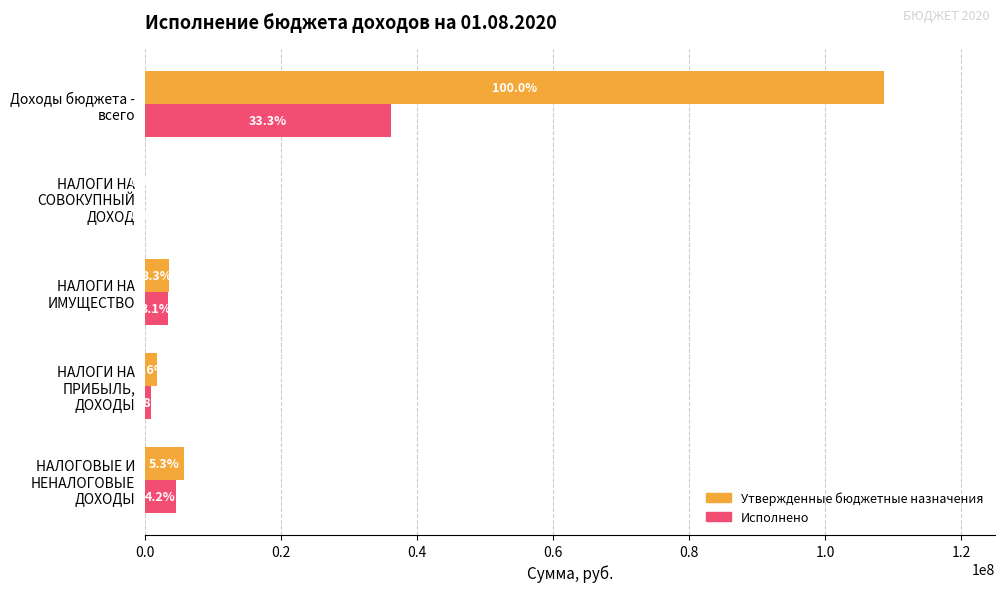

At how many categories does at least one series exceed 5630860?

2